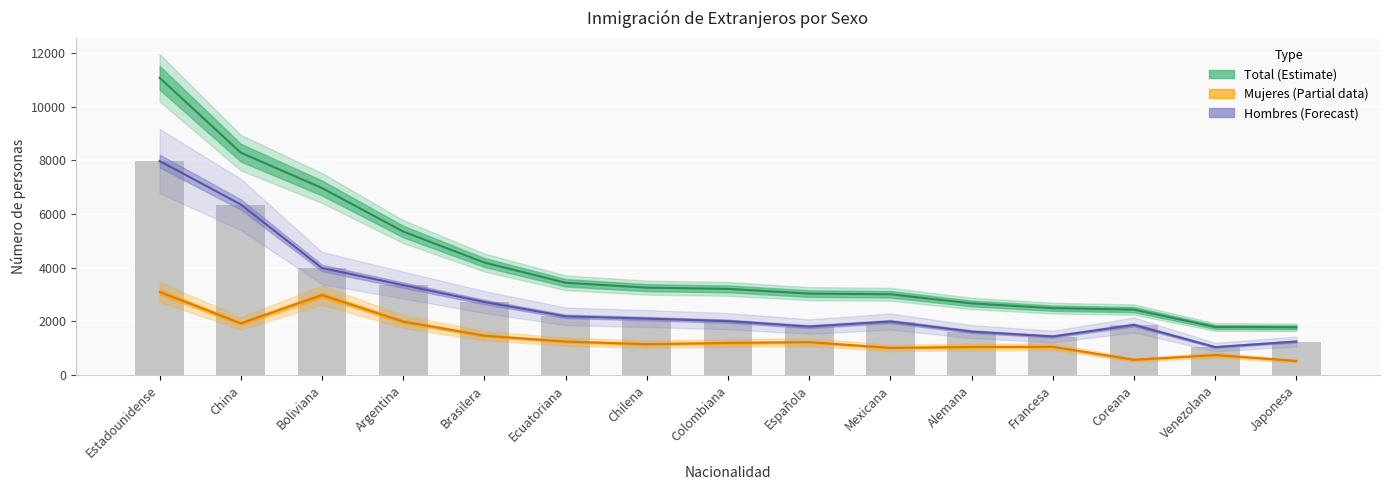

At which category is the sum across all series the highest?

Estadounidense